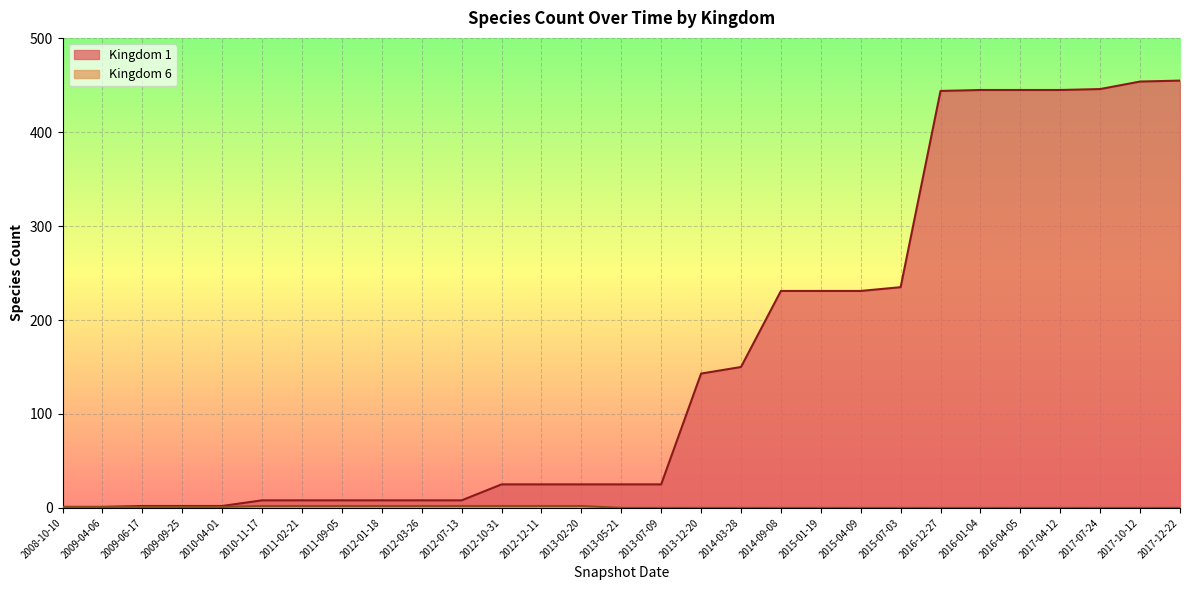

Reading left to right, list all the values displayed in this chart.

Kingdom 1: 2008-10-10=1	2009-04-06=1	2009-06-17=2	2009-09-25=2	2010-04-01=2	2010-11-17=8	2011-02-21=8	2011-09-05=8	2012-01-18=8	2012-03-26=8	2012-07-13=8	2012-10-31=25	2012-12-11=25	2013-02-20=25	2013-05-21=25	2013-07-09=25	2013-12-20=143	2014-03-28=150	2014-09-08=231	2015-01-19=231	2015-04-09=231	2015-07-03=235	2016-12-27=444	2016-01-04=445	2016-04-05=445	2017-04-12=445	2017-07-24=446	2017-10-12=454	2017-12-22=455
Kingdom 6: 2008-10-10=1	2009-04-06=1	2009-06-17=1	2009-09-25=1	2010-04-01=1	2010-11-17=2	2011-02-21=2	2011-09-05=2	2012-01-18=2	2012-03-26=2	2012-07-13=2	2012-10-31=2	2012-12-11=2	2013-02-20=2	2013-05-21=0	2013-07-09=0	2013-12-20=0	2014-03-28=0	2014-09-08=0	2015-01-19=0	2015-04-09=0	2015-07-03=0	2016-12-27=0	2016-01-04=0	2016-04-05=0	2017-04-12=0	2017-07-24=0	2017-10-12=0	2017-12-22=0